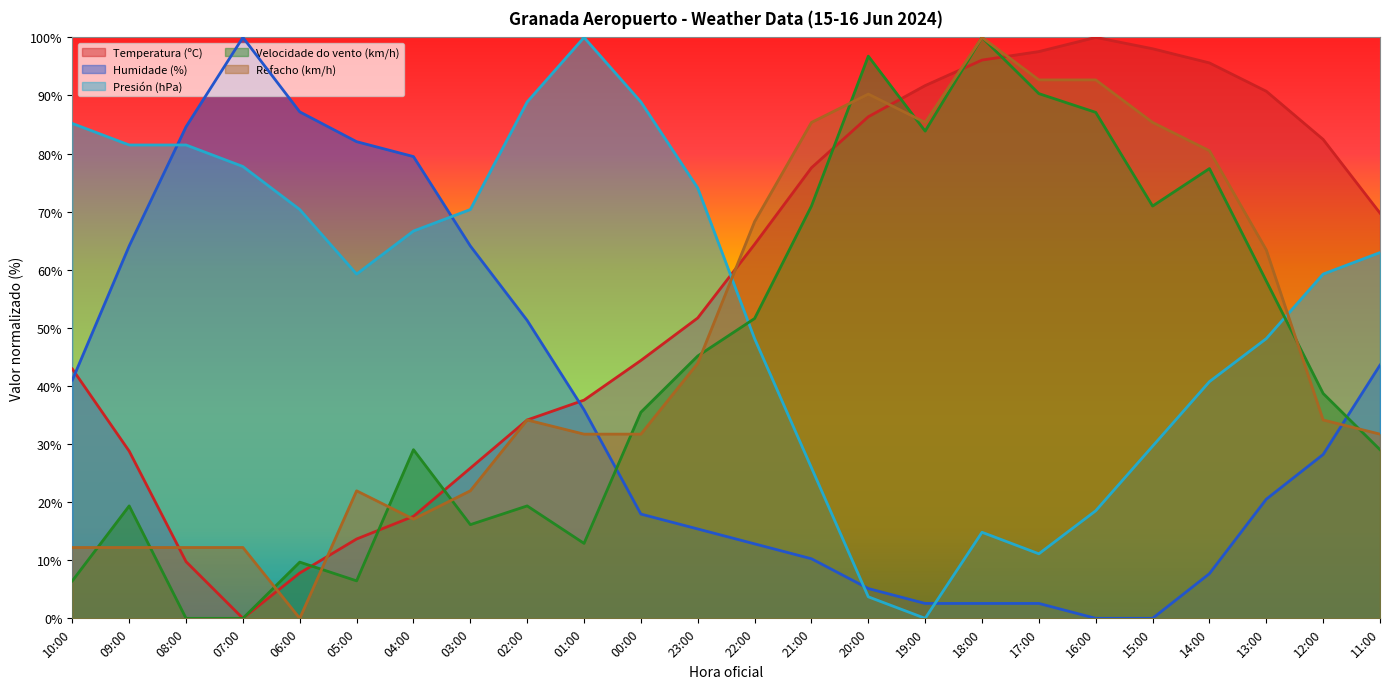

Which category has the highest value in the Presión (hPa) series?

01:00